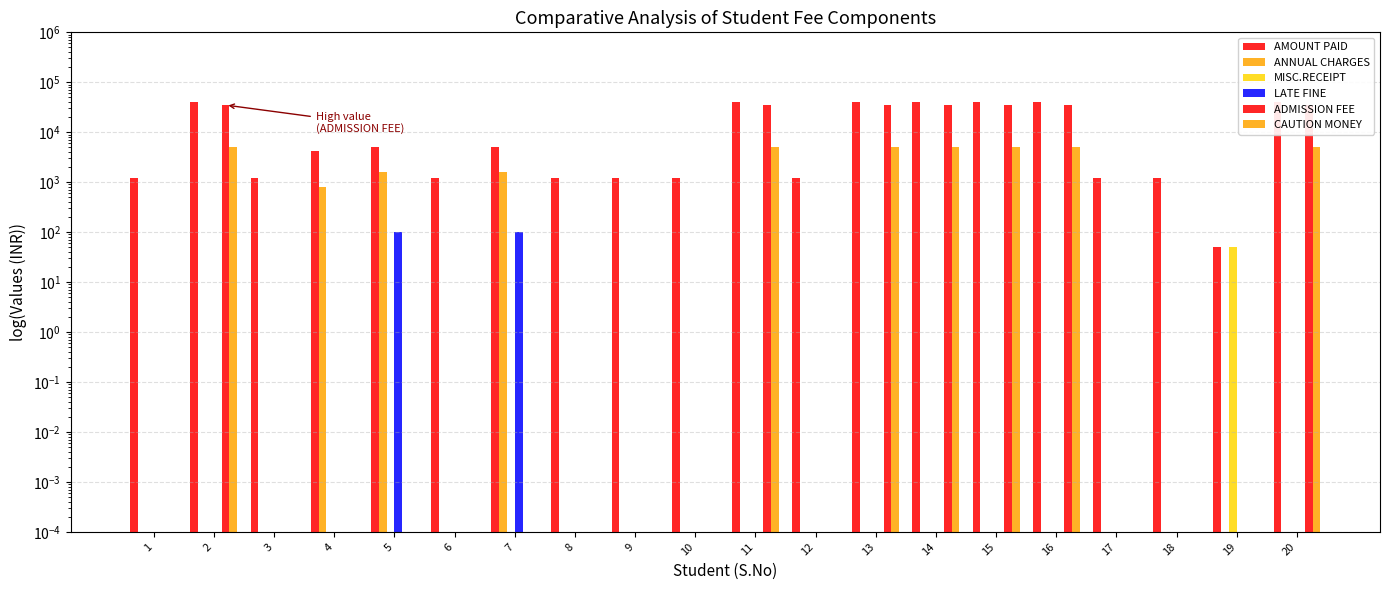

What is the difference between the second highest and second lowest values in the ADMISSION FEE series?

35000.0